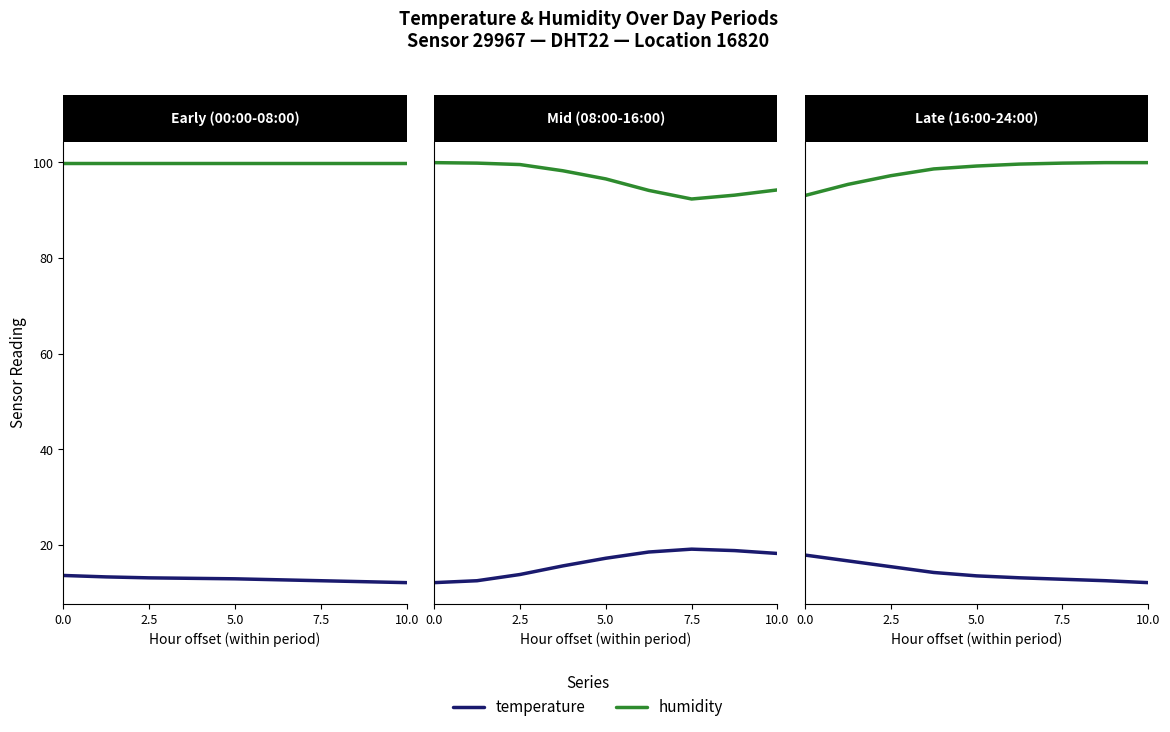

How many data points does each series have?

9